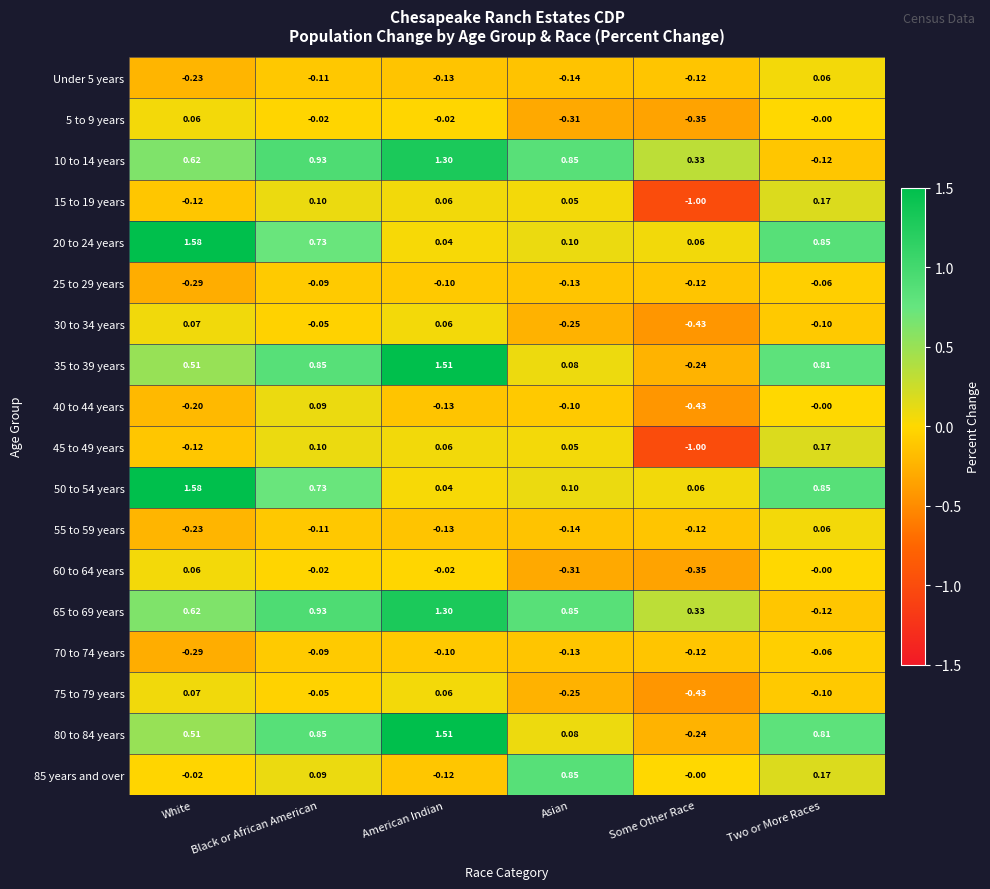

What is the total value across all series at Two or More Races?

3.4